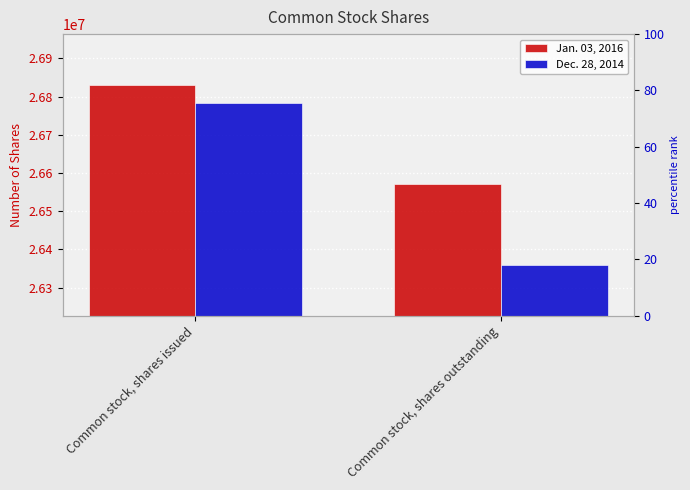

What are all the series names shown in the legend?

Jan. 03, 2016, Dec. 28, 2014